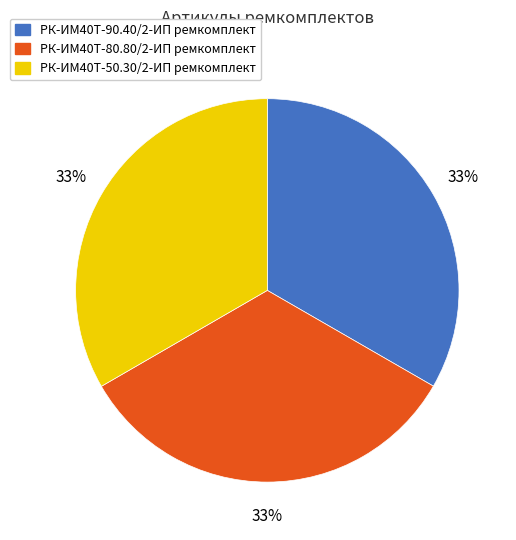

Count the number of slices in the pie.

3